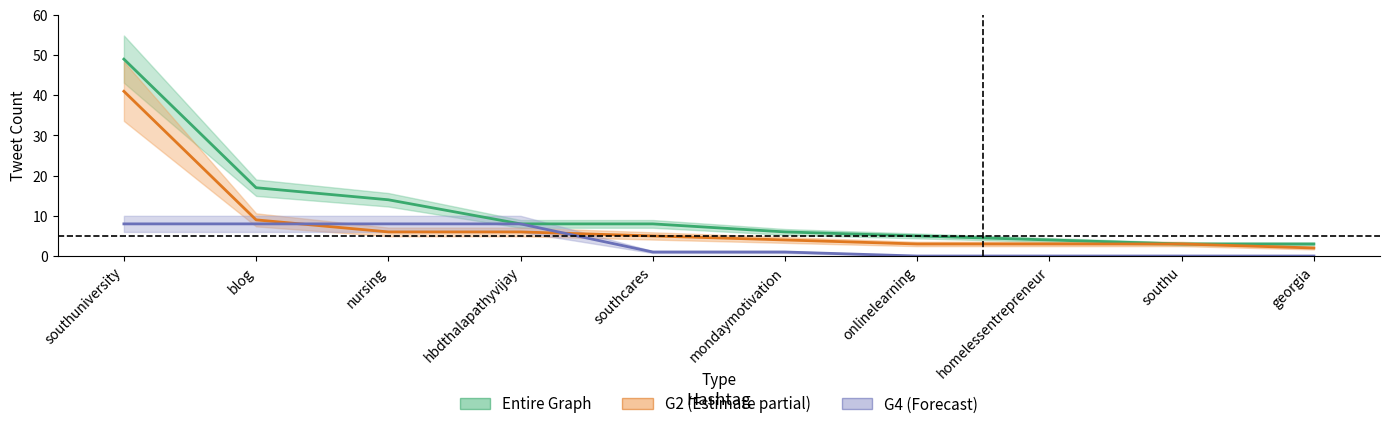

What is the difference between the second highest and second lowest values in the G2 Count series?

6